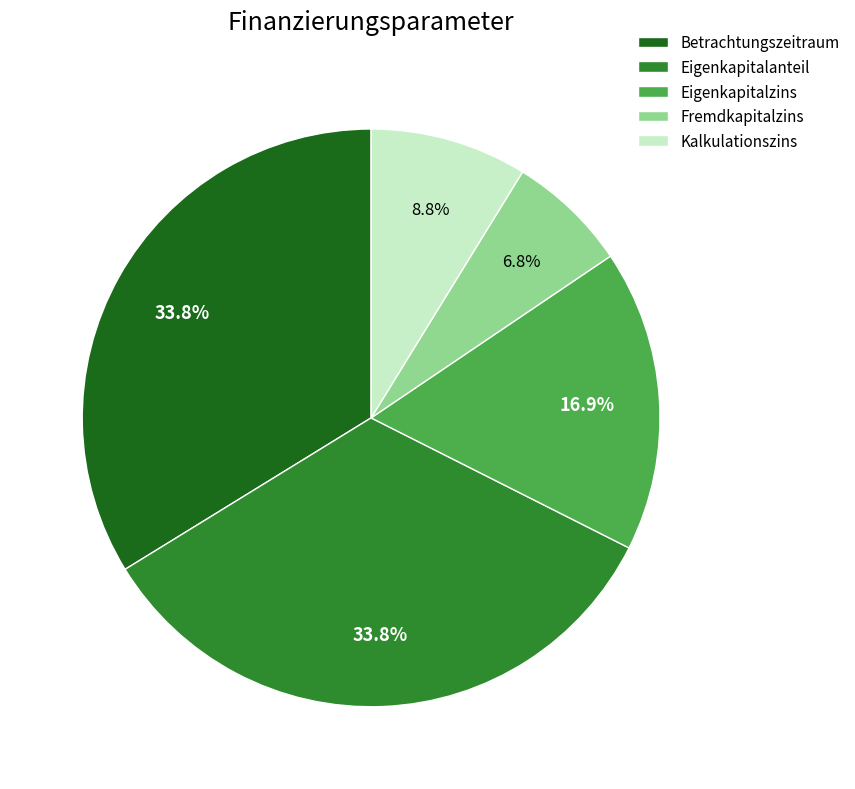

Does Fremdkapitalzins account for over 50% of the chart?

No